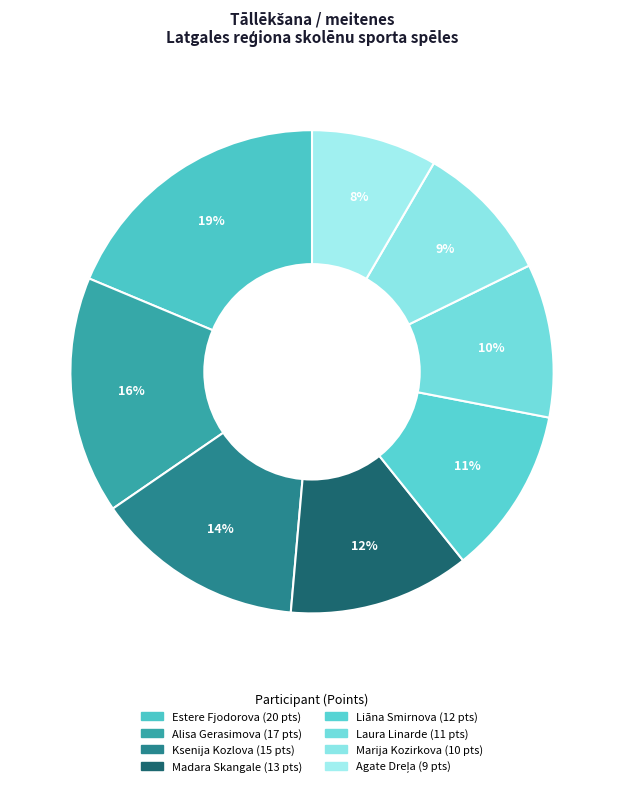

What percentage is the Estere Fjodorova slice, to the nearest percent?

19%